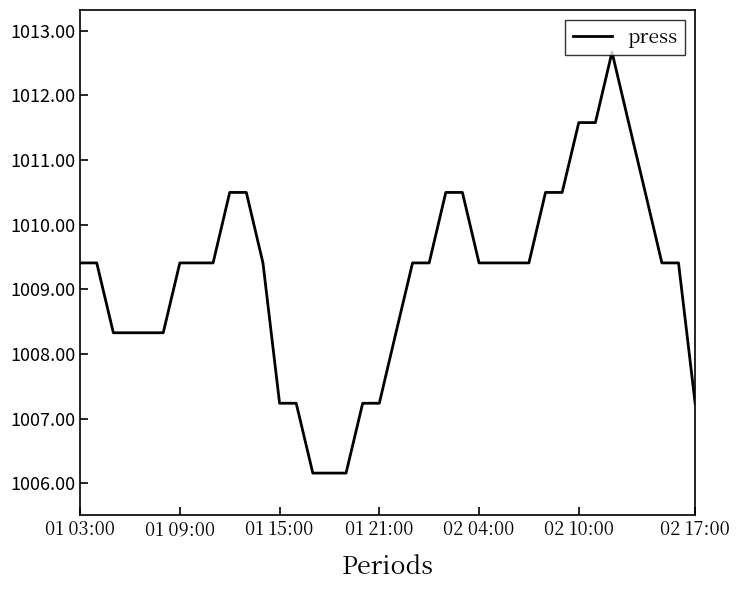

What is the greatest value displayed?

1012.7